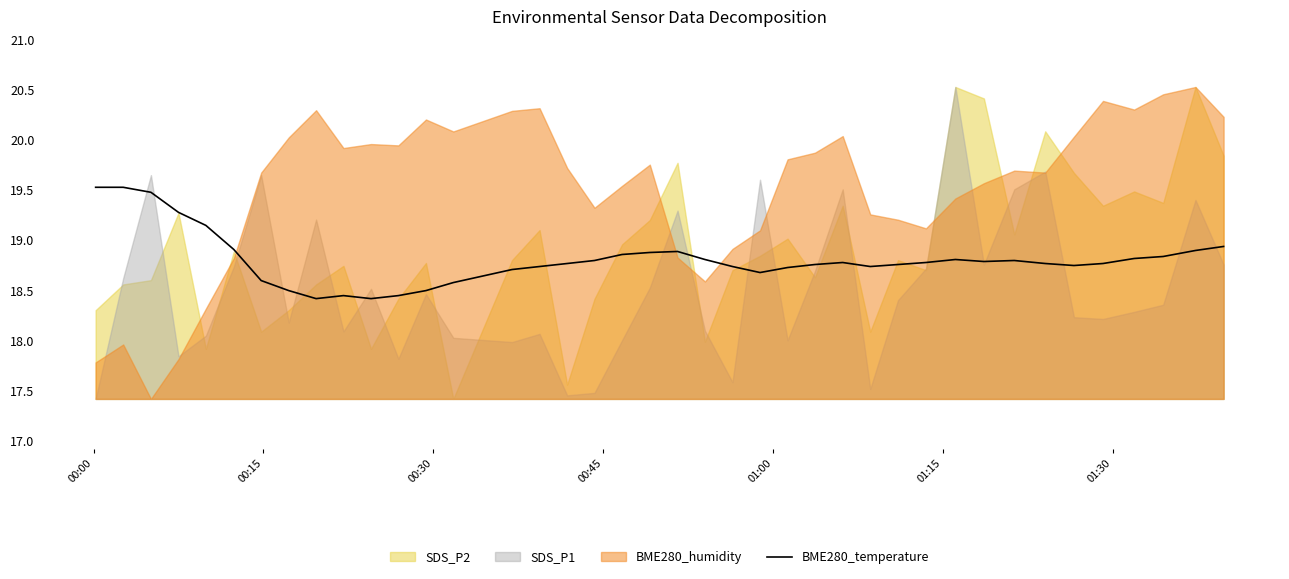

What is the highest value of the BME280_temperature series?

19.5